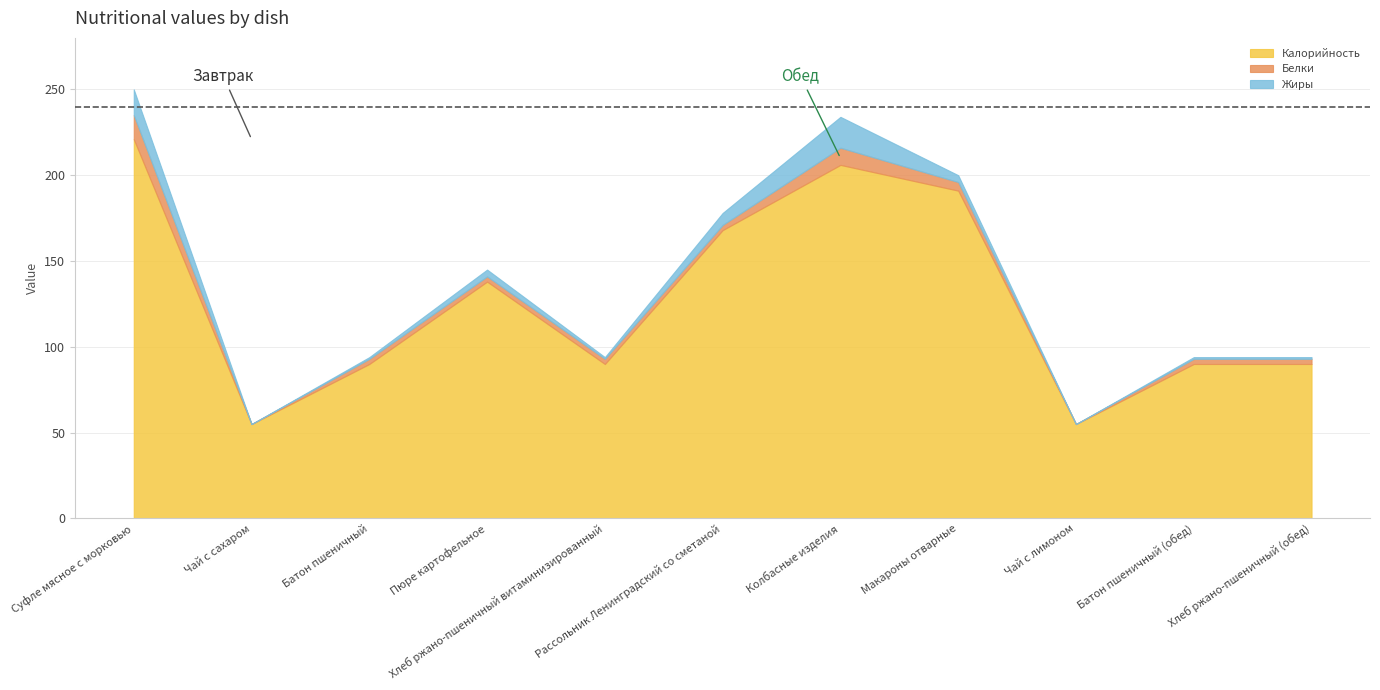

True or false: Калорийность and Жиры intersect in this chart.

False